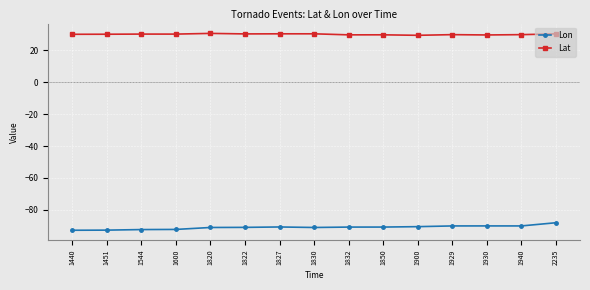

True or false: Lon and Lat intersect in this chart.

False